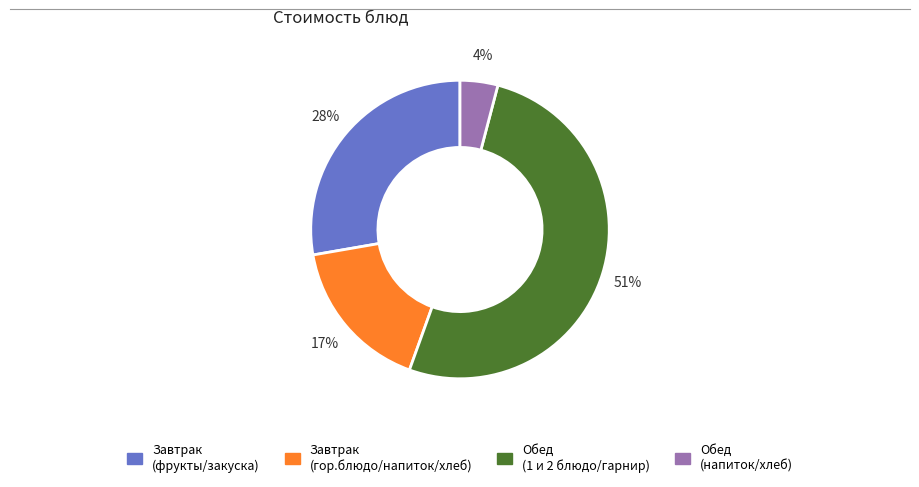

Is there any slice that represents more than half of the pie?

Yes